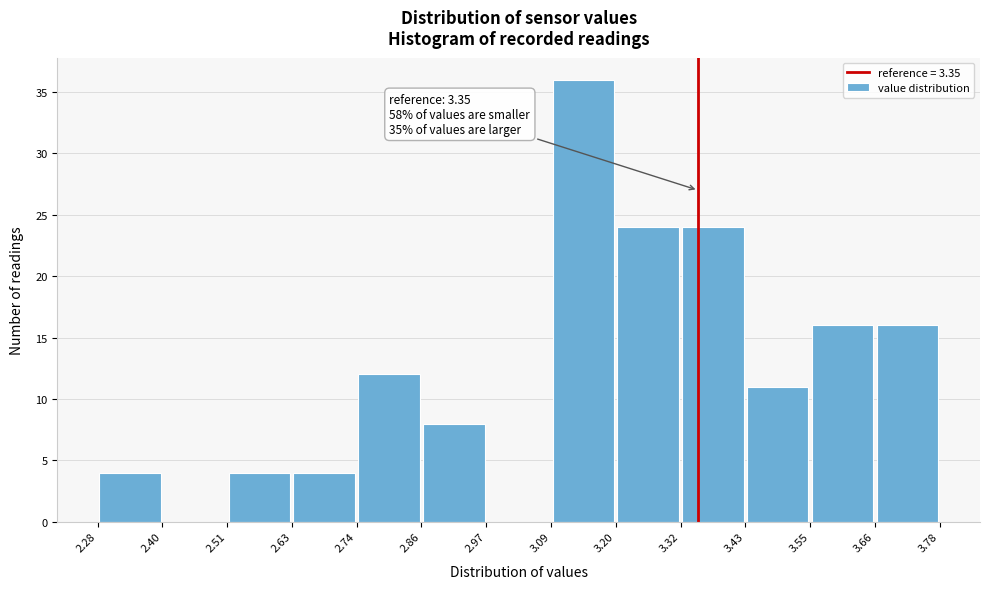

Over which range of the x-axis is the bar tallest?

3.09 to 3.20